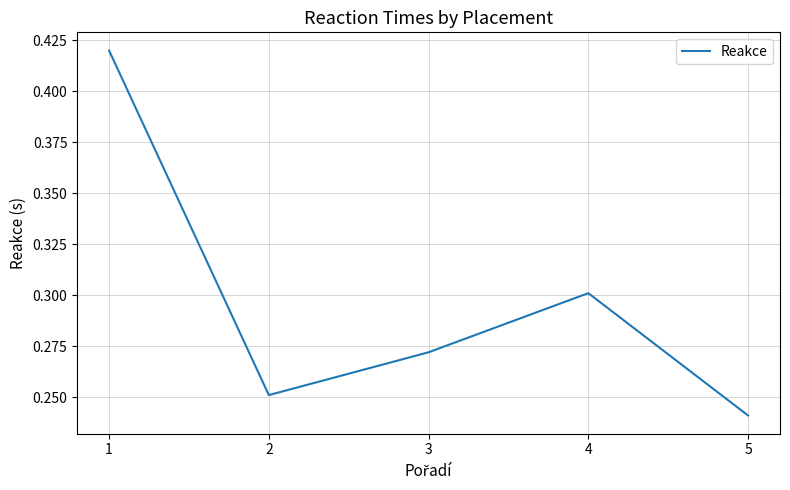

Rank the categories by value from lowest to highest.

5, 2, 3, 4, 1